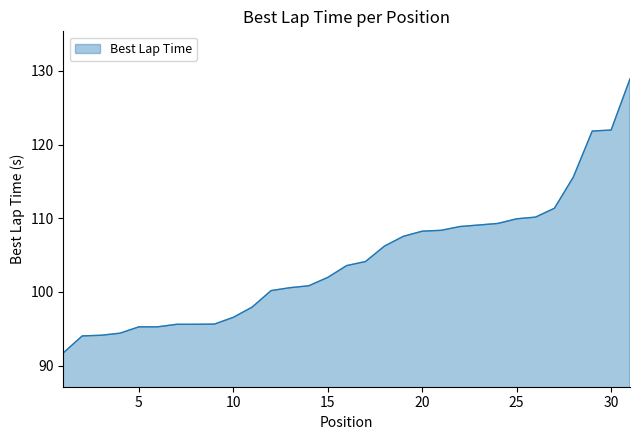

What is the minimum value shown in the chart?

91.7